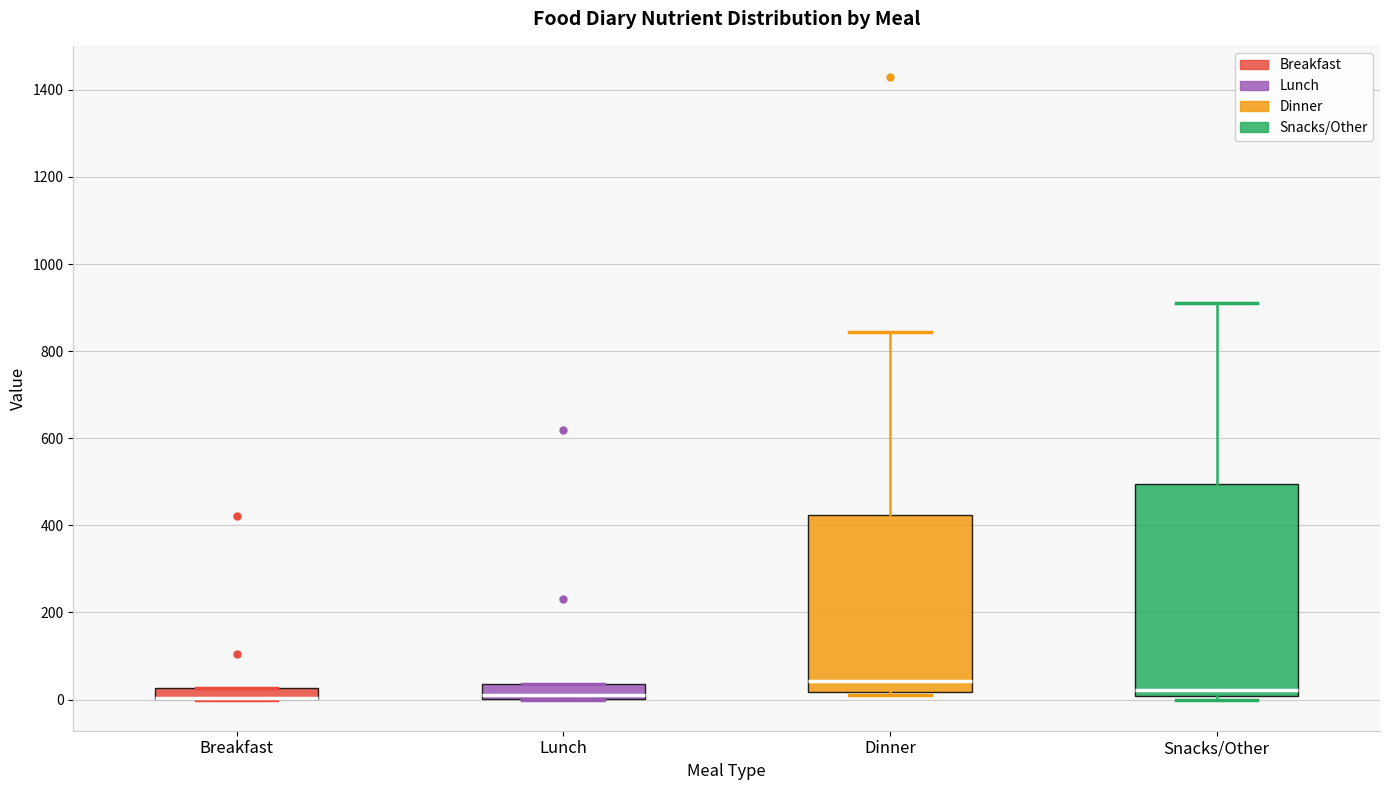

Which box is the tallest, from its lower edge to its upper edge?

Snacks/Other